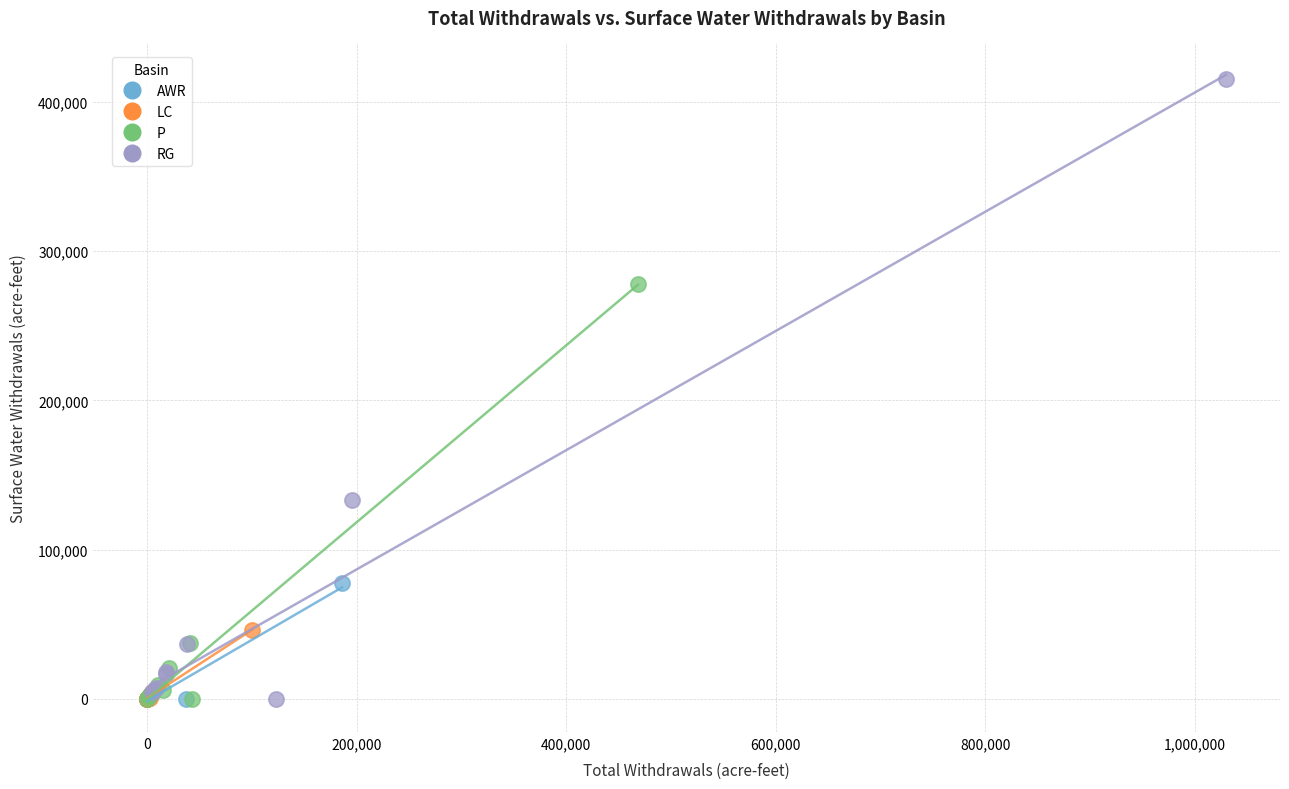

Which series has the widest spread of Y values?

RG